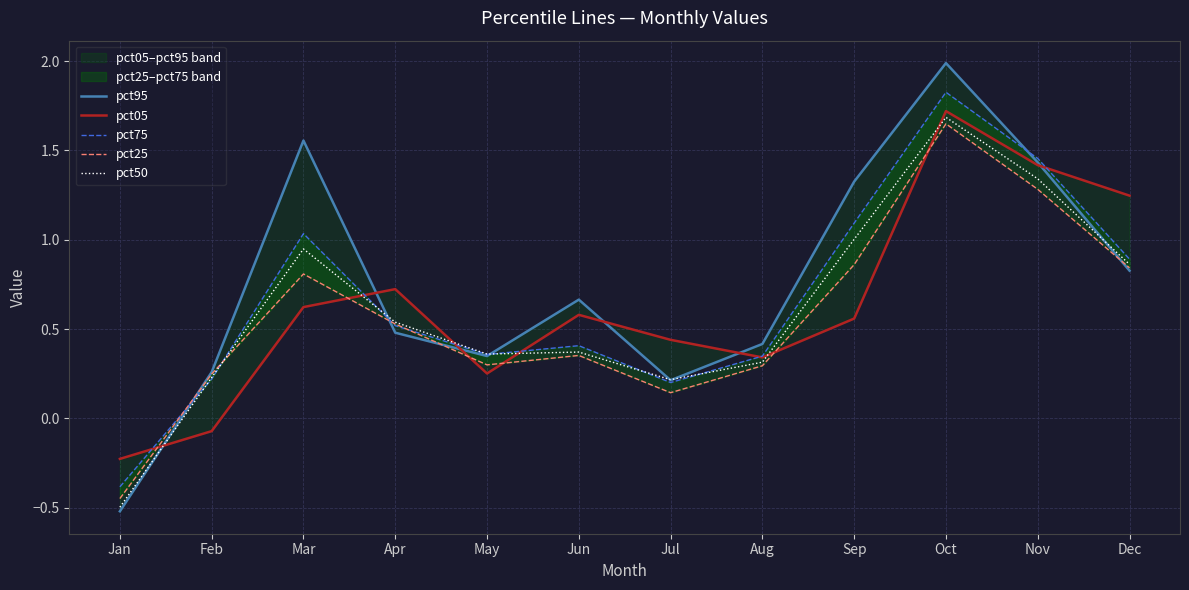

How many interior local peaks does the pct50 series have?

3